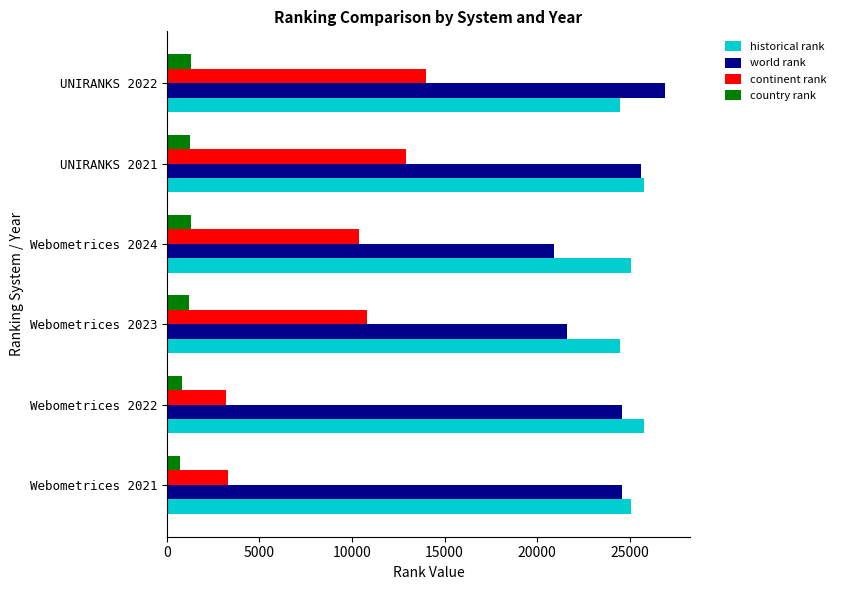

At which category does the chart reach its peak across all series?

UNIRANKS 2022